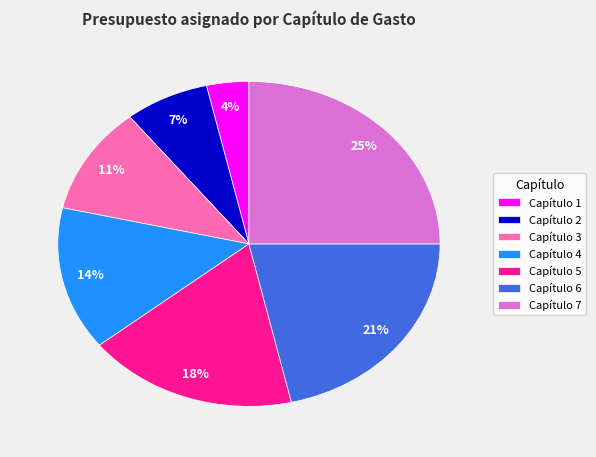

To the nearest percent, what portion does Capítulo 7 represent?

25%